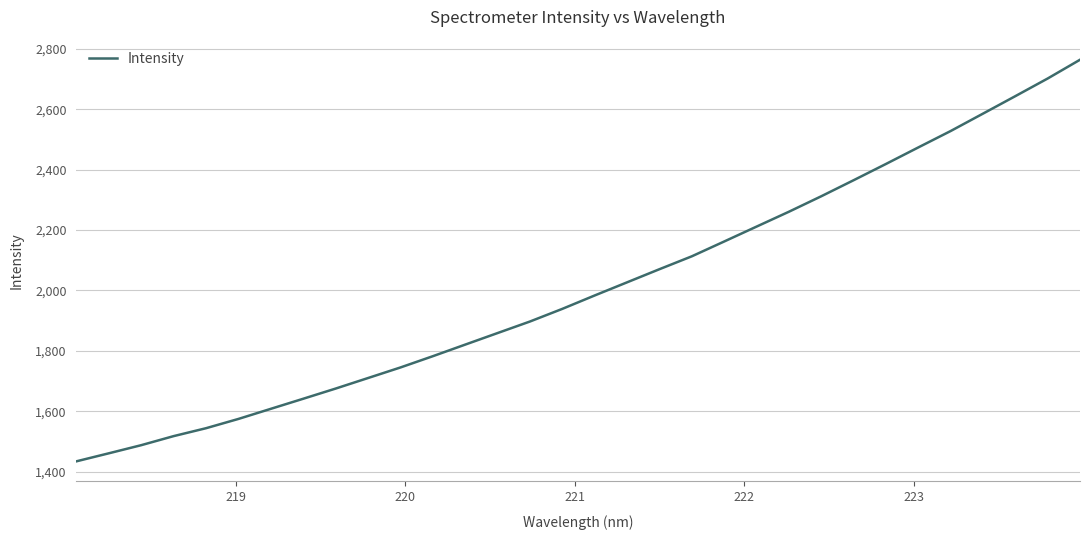

What is the maximum value shown in the chart?

2763.8